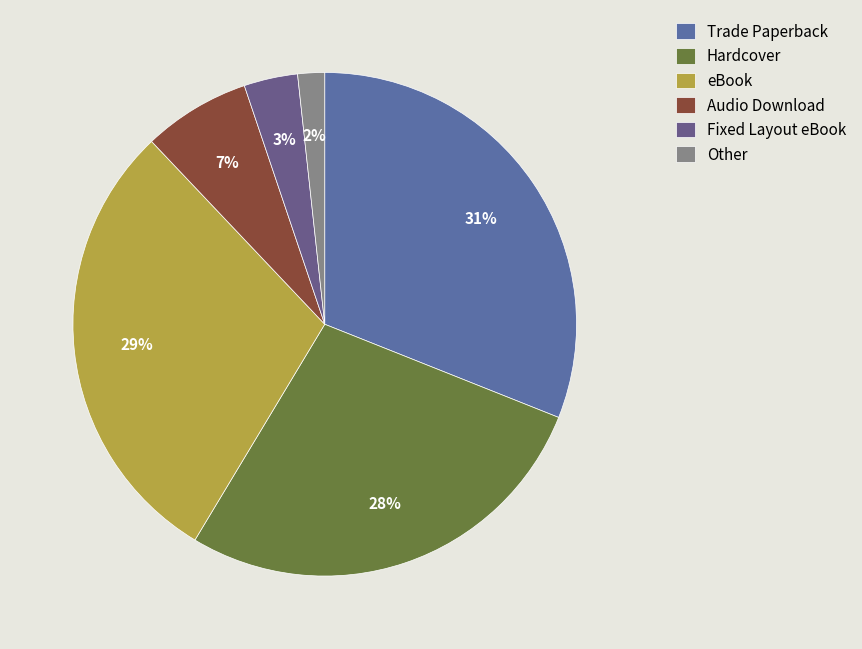

Count the number of slices in the pie.

6